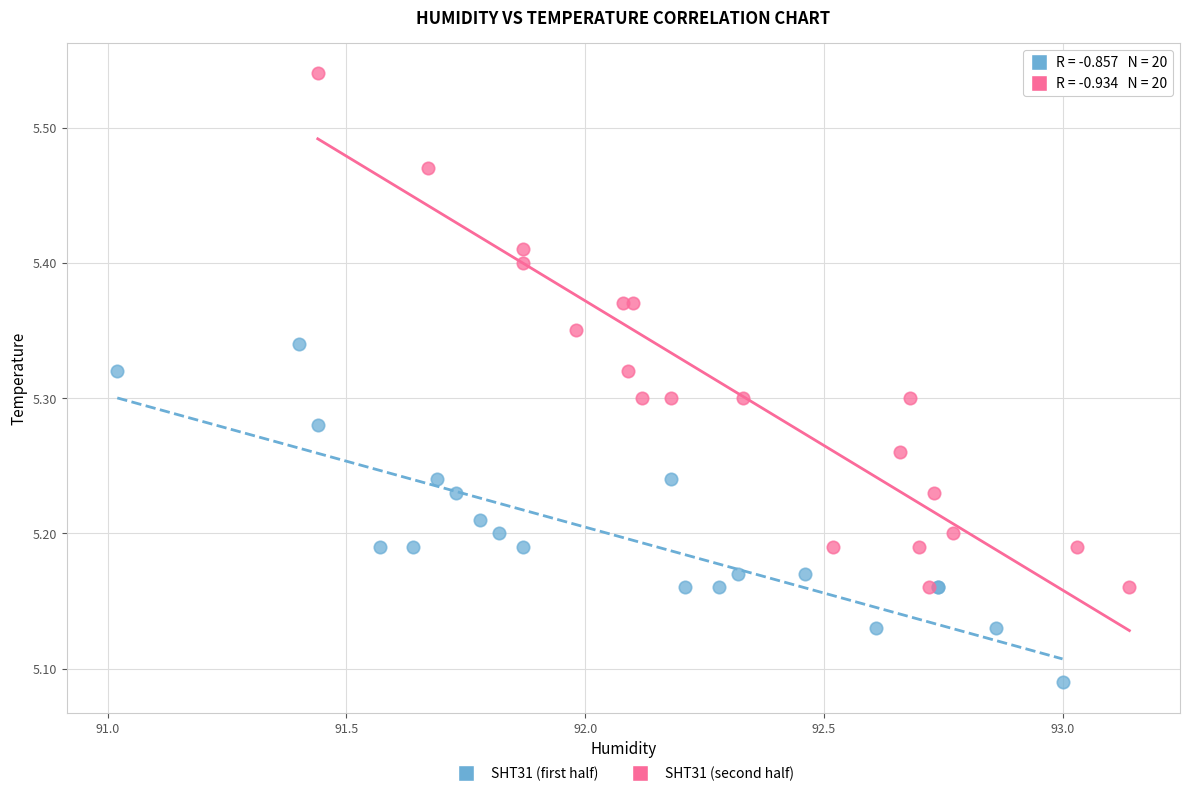

Which series has the largest Y range (max minus min)?

SHT31 (second half)